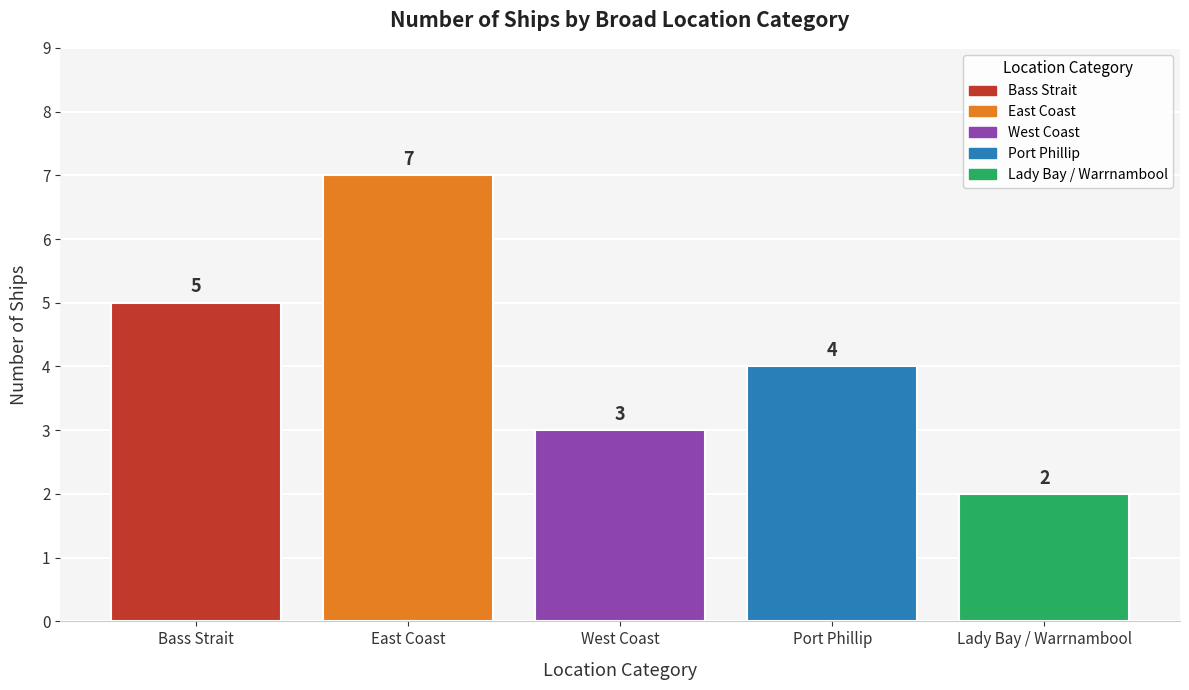

What value does the data have at Port Phillip?

4